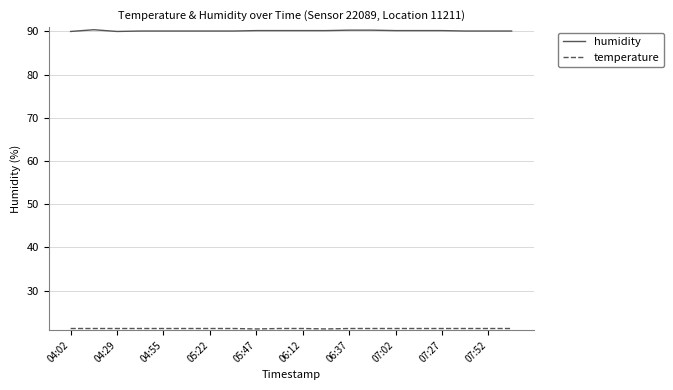

What is the smallest value displayed?

21.1